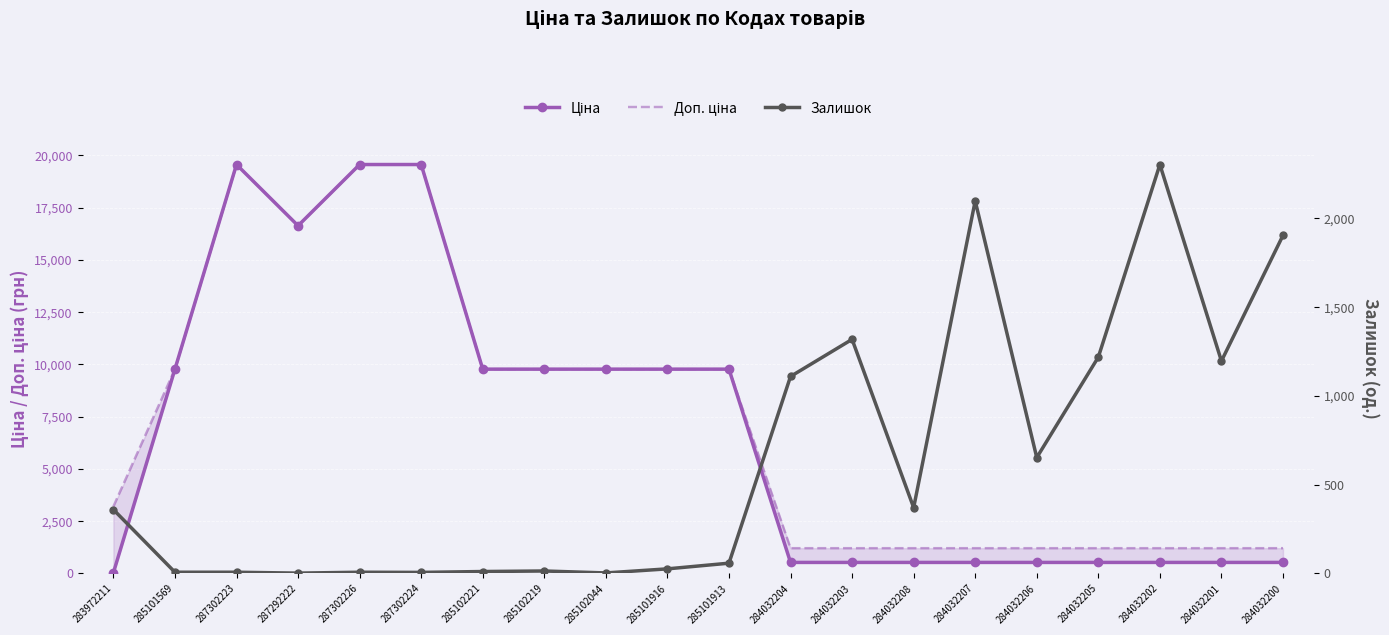

Is the value of Залишок at 284032200 greater than the value of Ціна at 287302224?

No